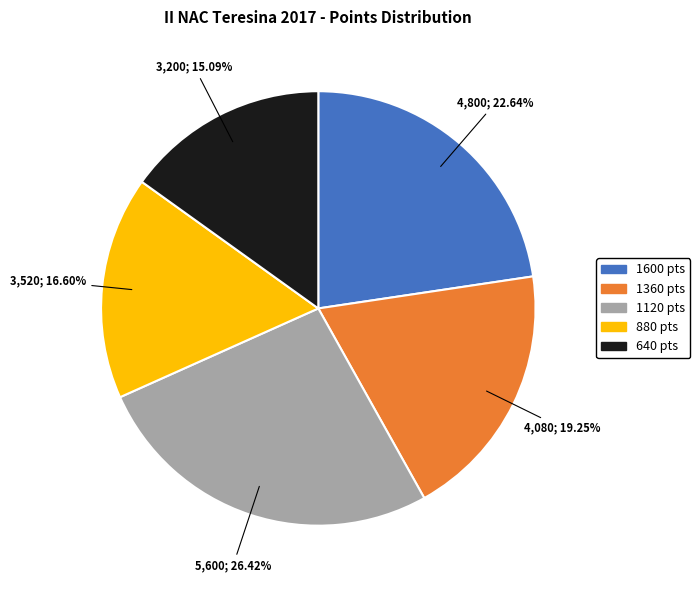

Is there a majority slice in this chart?

No